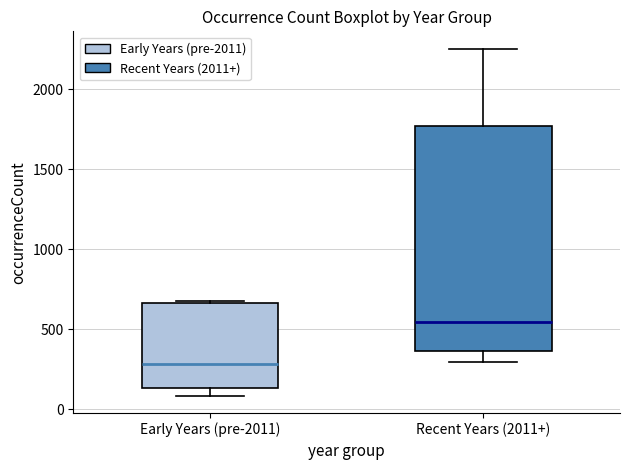

Where does the median line of the box for Early Years (pre-2011) sit on the y-axis? The values are not printed on the chart, so give them approximately, as read against the axis.

300